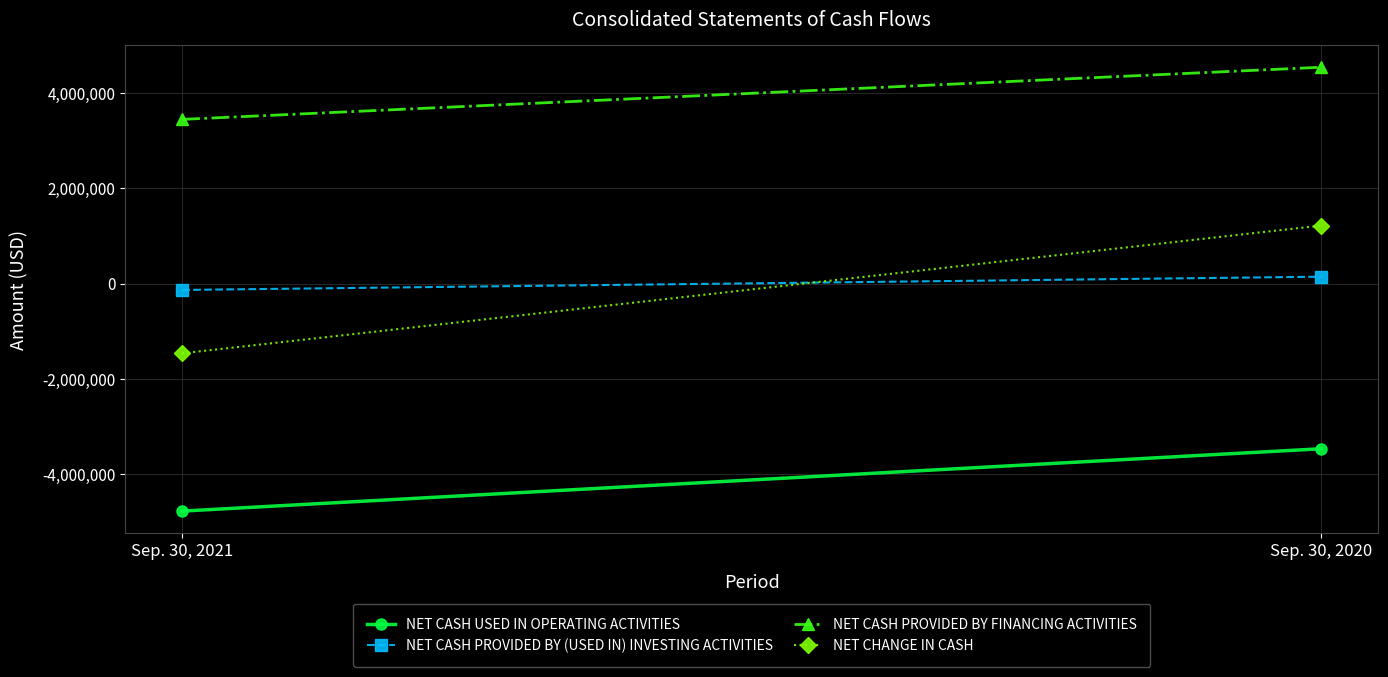

What value does the NET CASH PROVIDED BY FINANCING ACTIVITIES series have at Sep. 30, 2021, to the nearest 50?

3450000